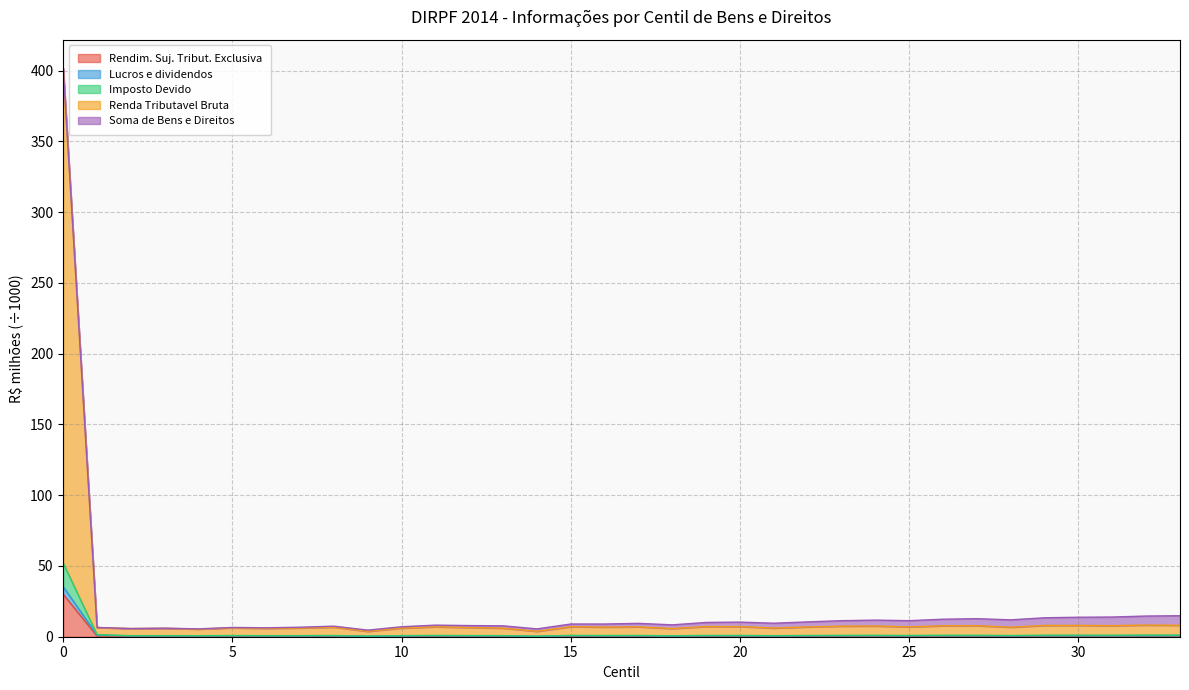

The Lucros e dividendos series shows 0.4 at 14. True or false?

False